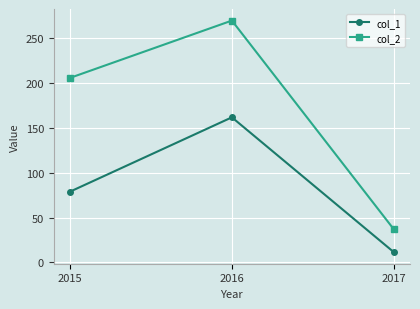

How many col_2 values are between 37 and 270?

3